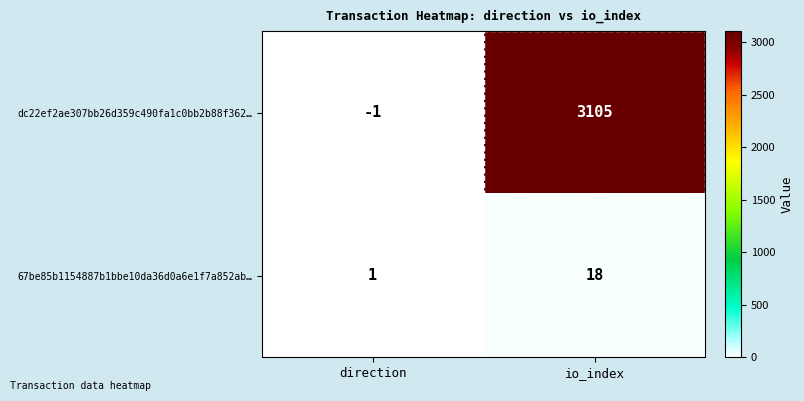

Rank the series by their average value, from highest to lowest.

dc22ef2ae307bb26d359c490fa1c0bb2b88f362…, 67be85b1154887b1bbe10da36d0a6e1f7a852ab…